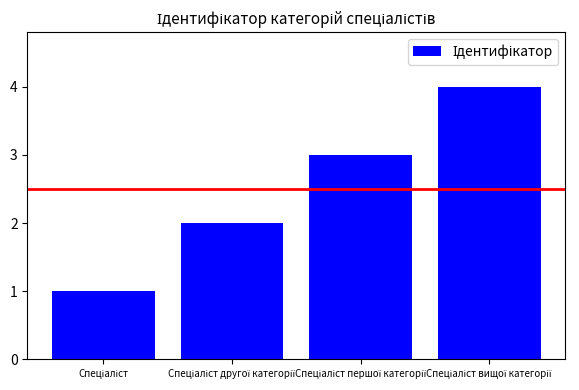

How many bars are there in total?

4